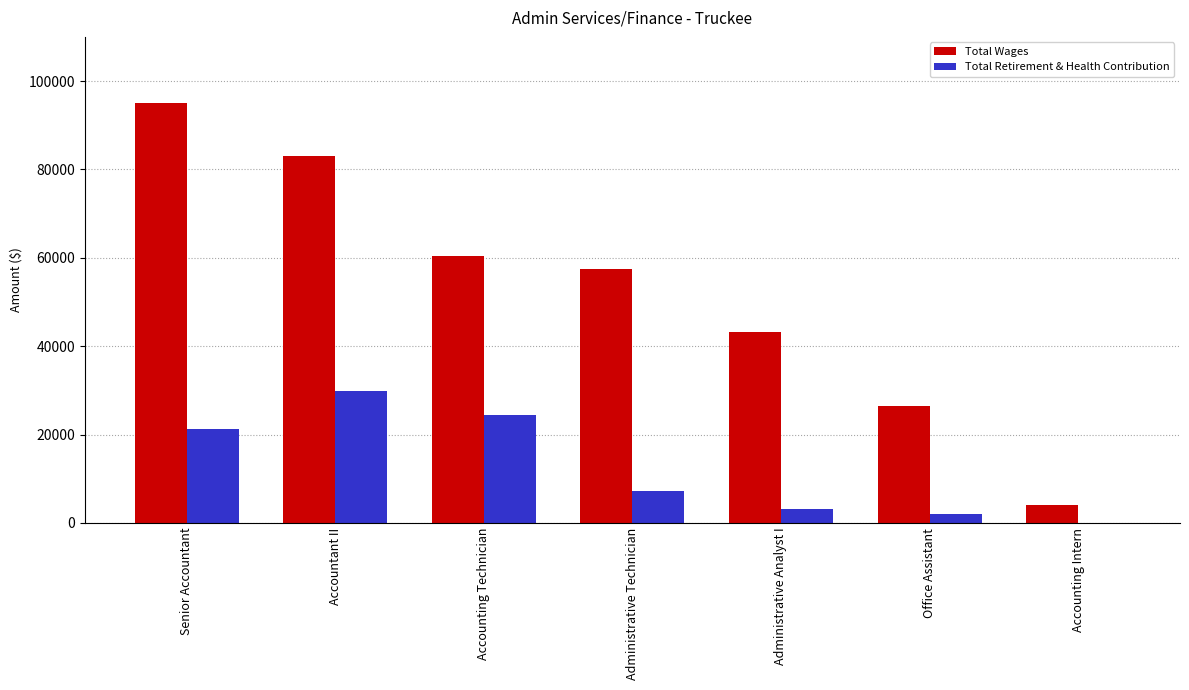

Between Administrative Technician and Accounting Intern, which series saw the biggest shift?

Total Wages